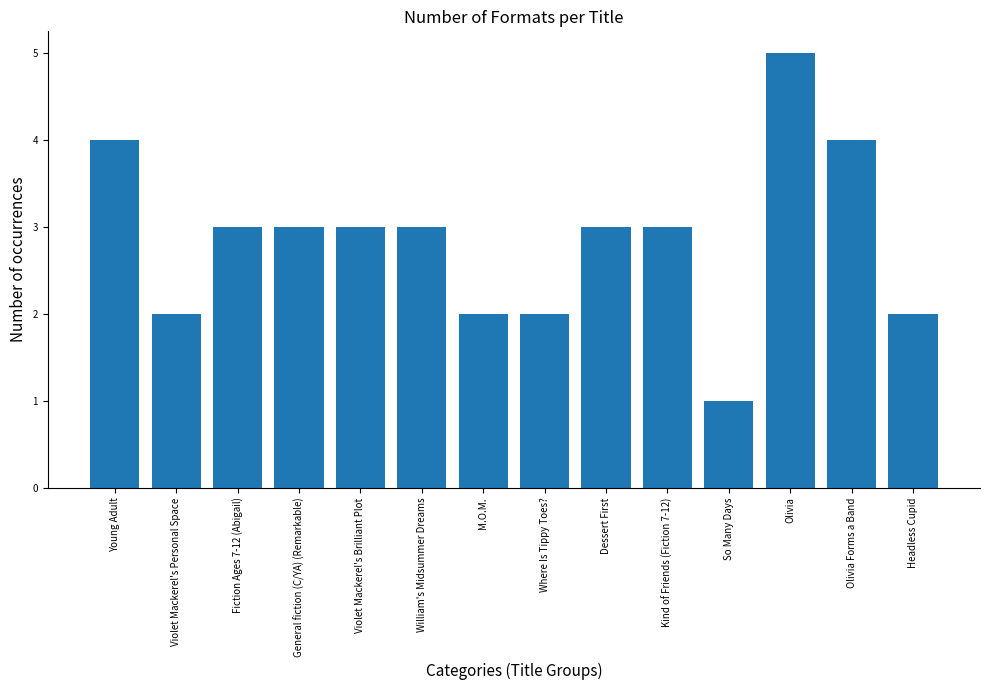

What is the smallest value displayed?

1